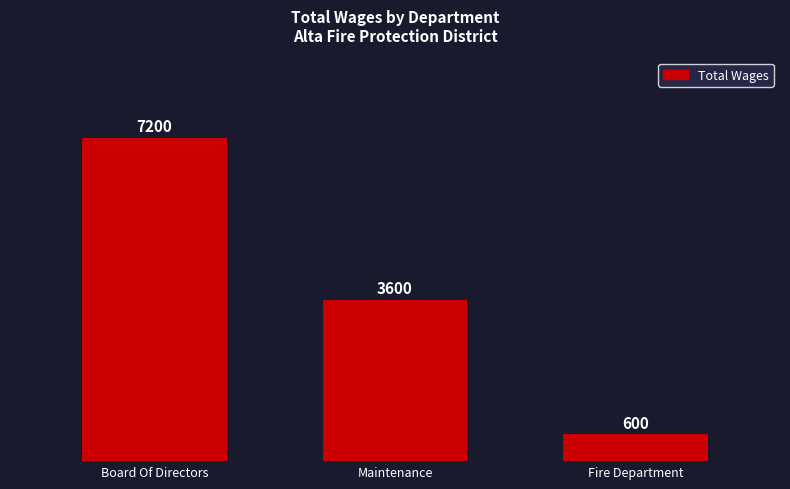

What is the minimum value shown in the chart?

600